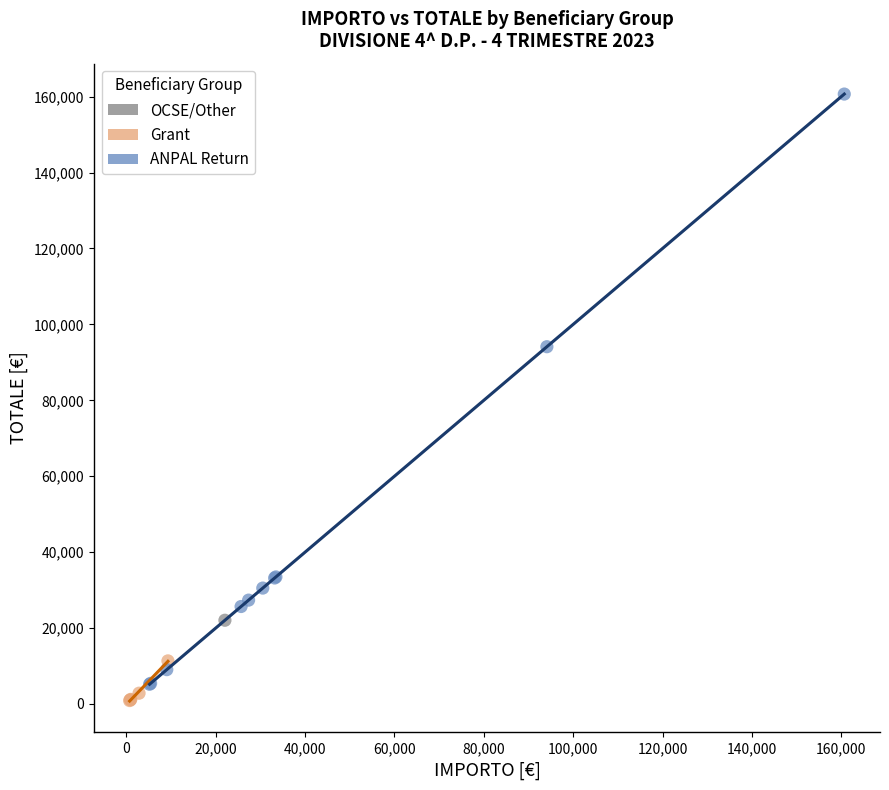

Which series reaches the minimum Y coordinate?

Grant